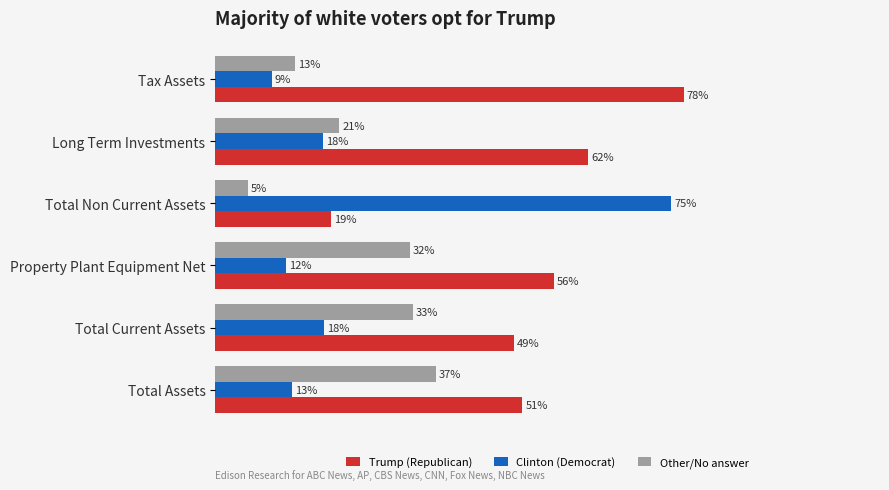

What are all the series names shown in the legend?

Trump (Republican), Clinton (Democrat), Other/No answer